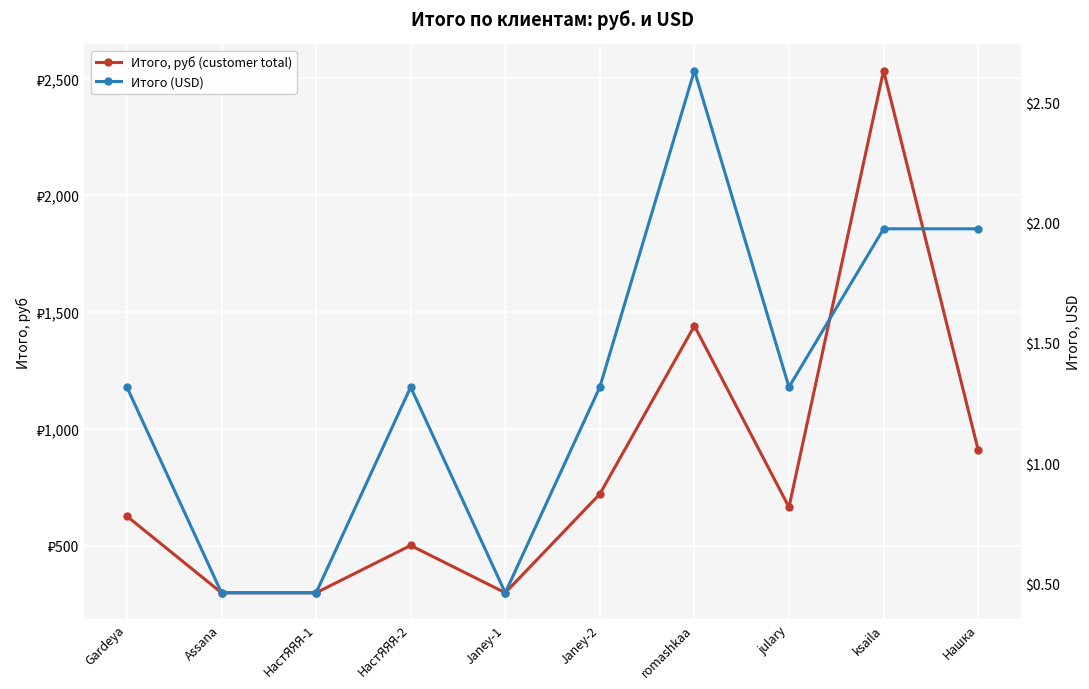

What are all the series names shown in the legend?

Итого, руб (customer total), Итого (USD)